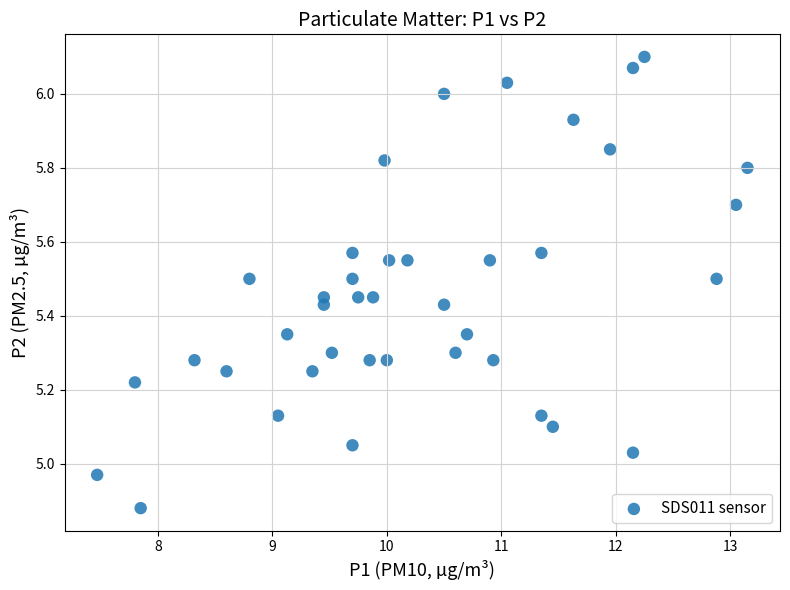

What is the range of Y values (max minus min)?

1.2